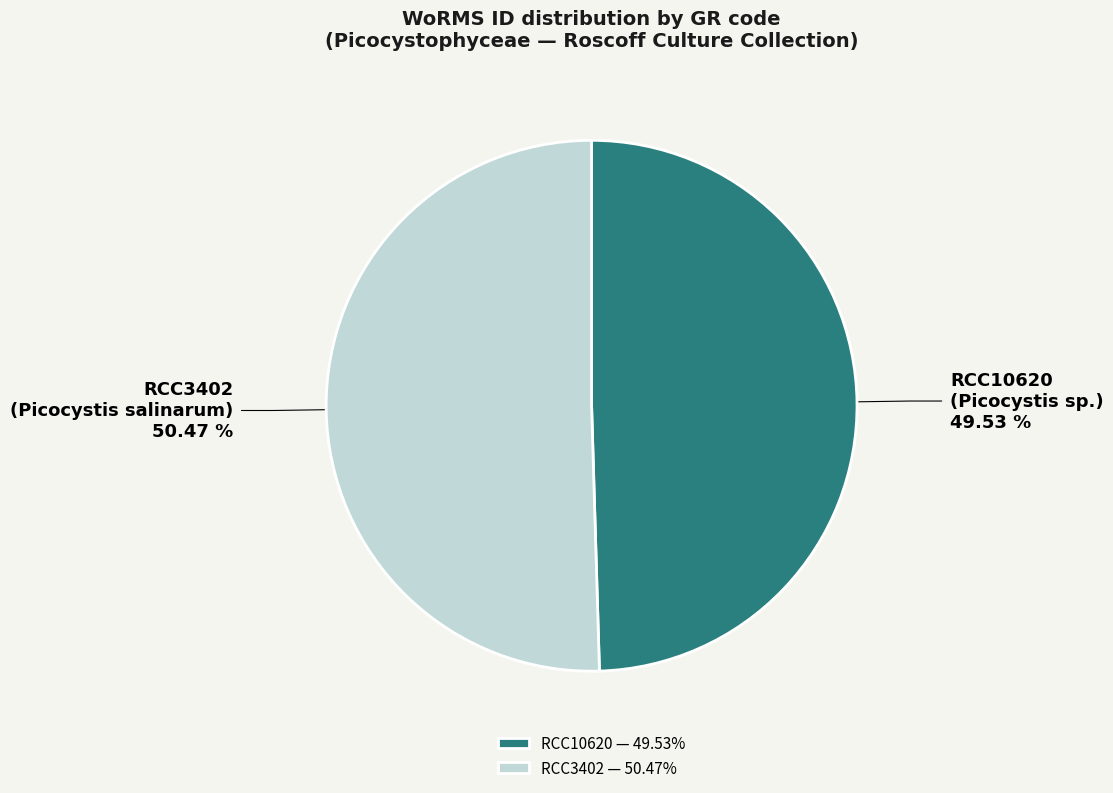

Rank the categories by value from highest to lowest.

RCC3402, RCC10620